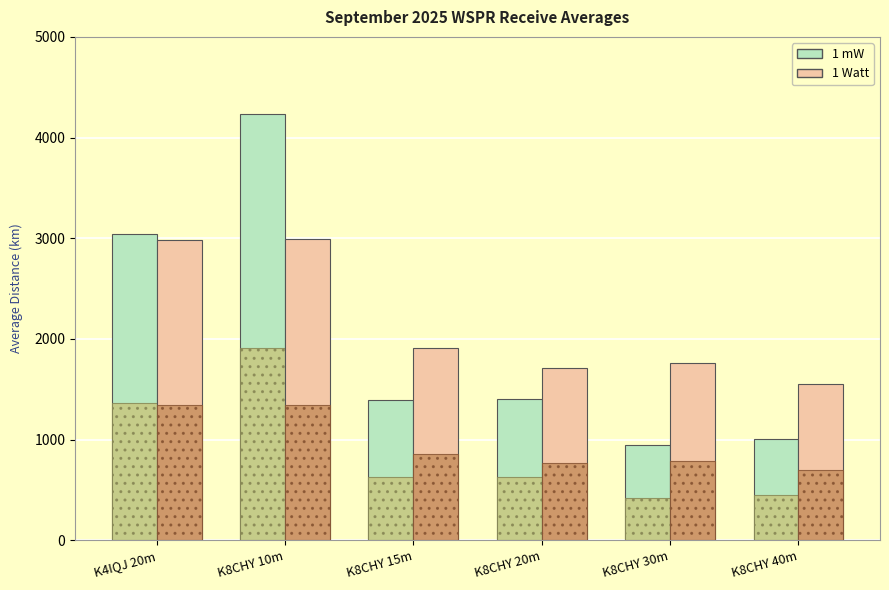

What is the label of the 2nd bar from the right?

K8CHY 30m